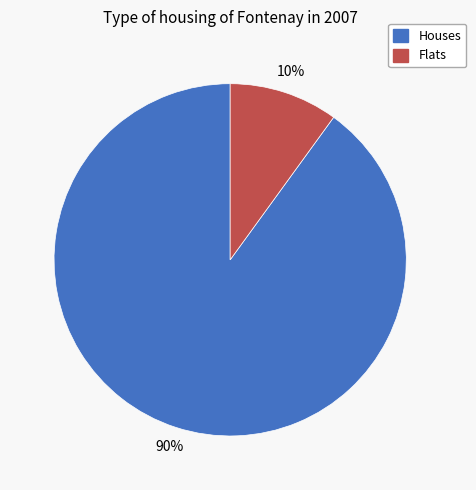

To the nearest percent, what is the average slice percentage?

50%